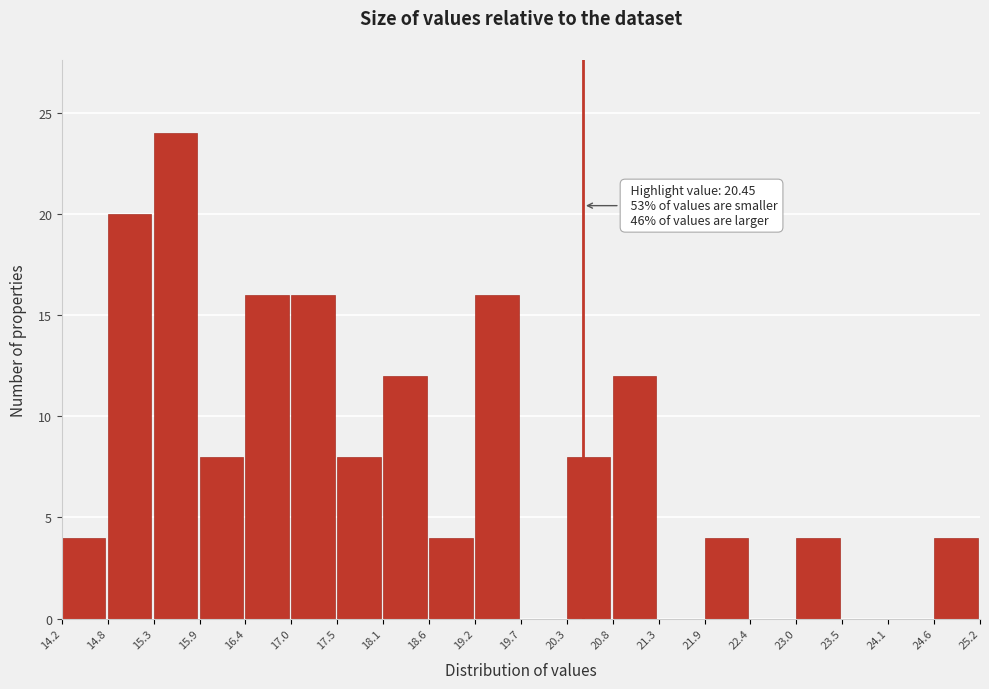

Over which range of the x-axis is the bar tallest?

15.3 to 15.9